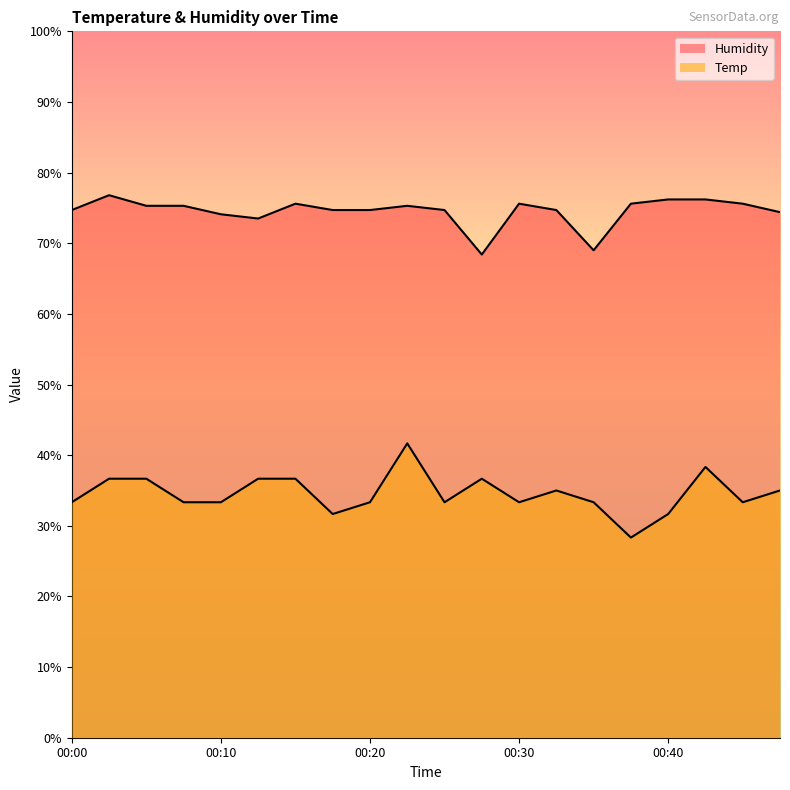

What are all the series names shown in the legend?

Temp, Humidity